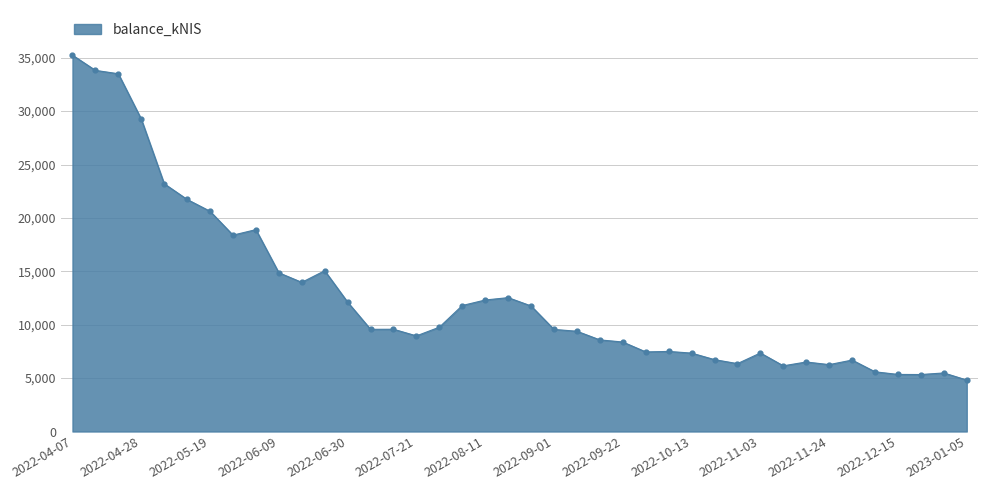

What is the difference between the maximum and minimum values?

30422.6